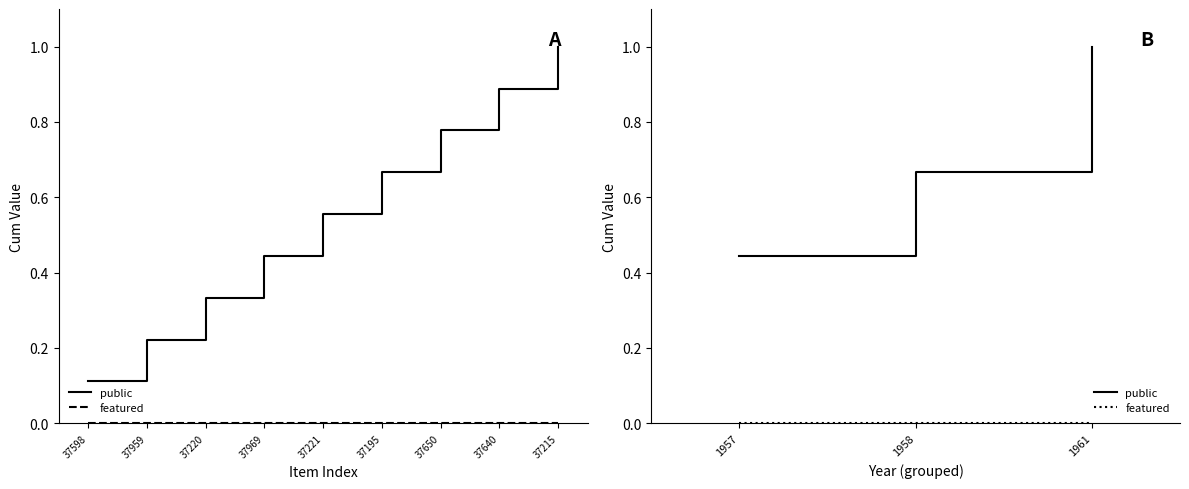

What are all the series names shown in the legend?

public, featured